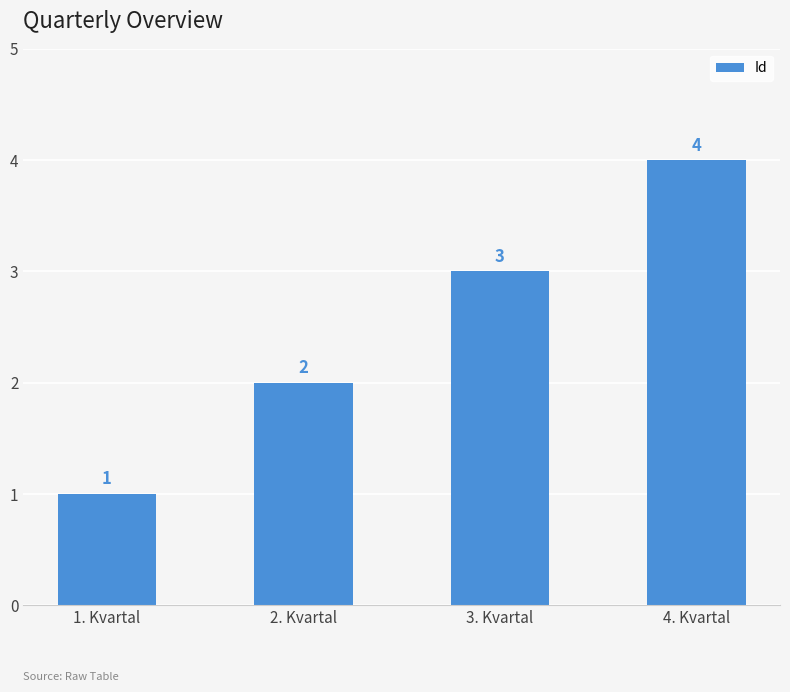

True or false: the data shows 4 at 4. Kvartal.

True